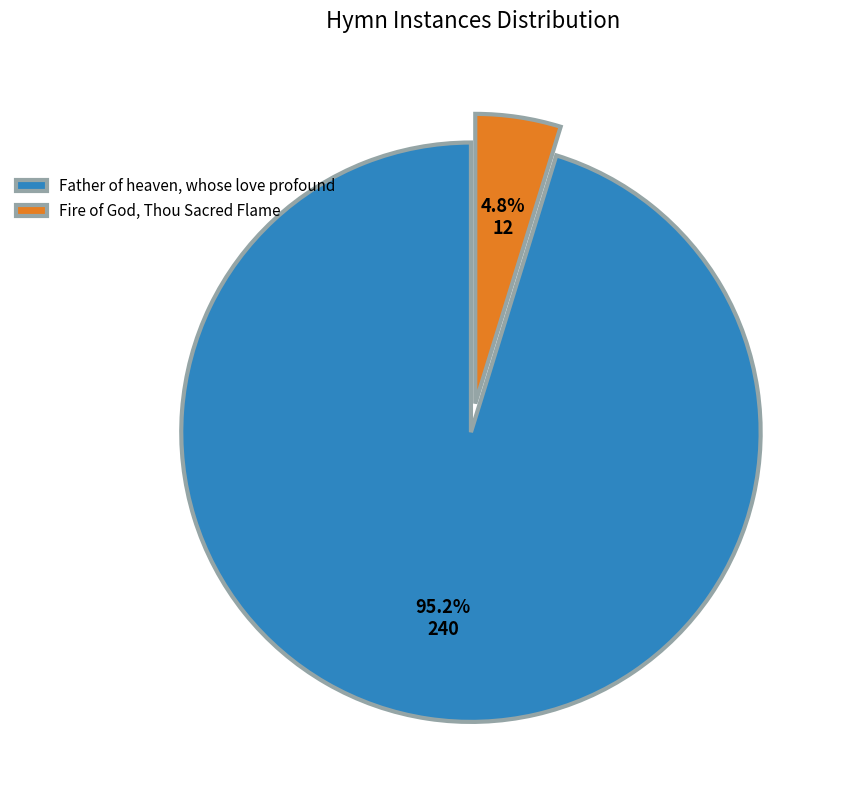

To the nearest percent, what percentage of the pie is Father of heaven, whose love profound?

95%